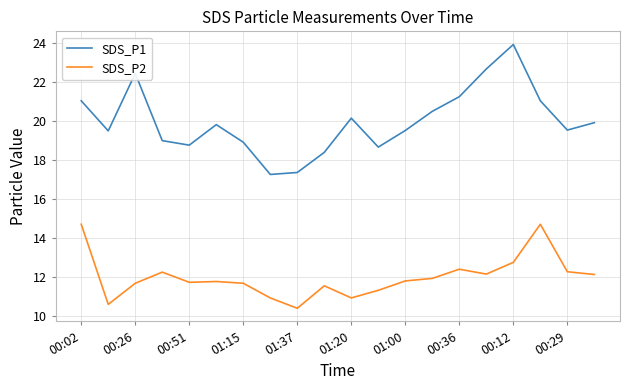

True or false: SDS_P1 and SDS_P2 cross at least once.

False